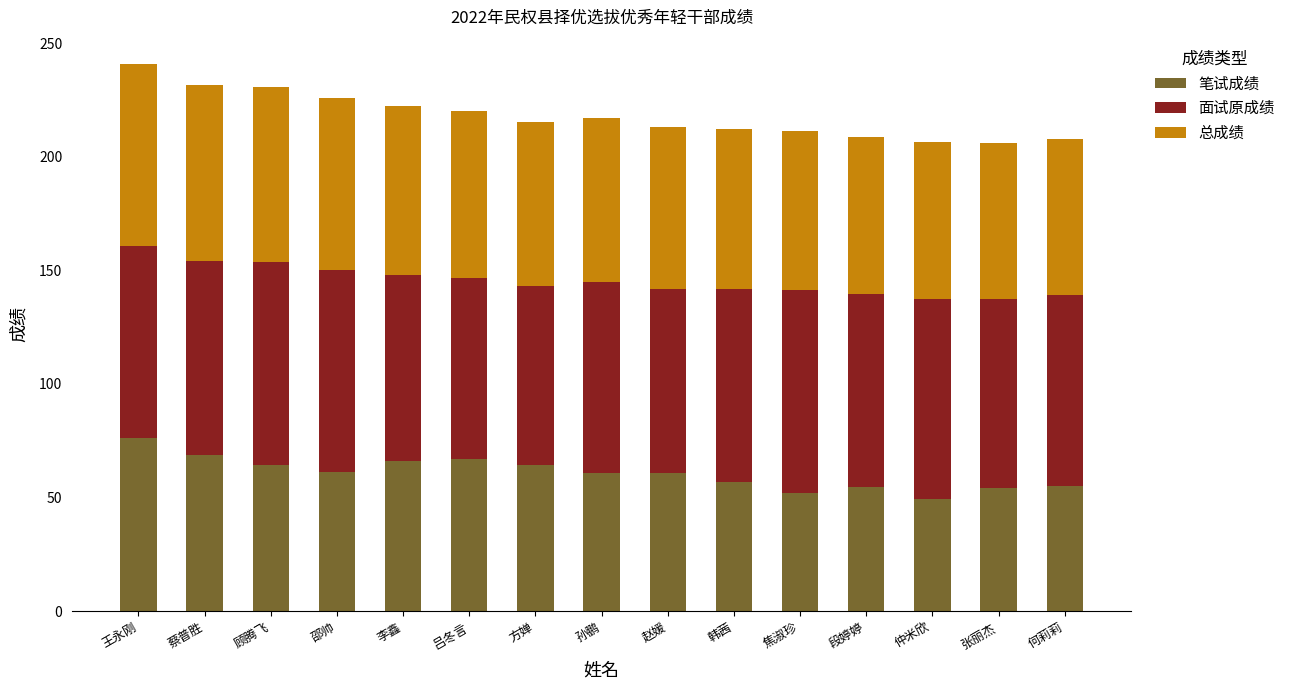

The value of 笔试成绩 at 何莉莉 is 55.2. True or false?

True